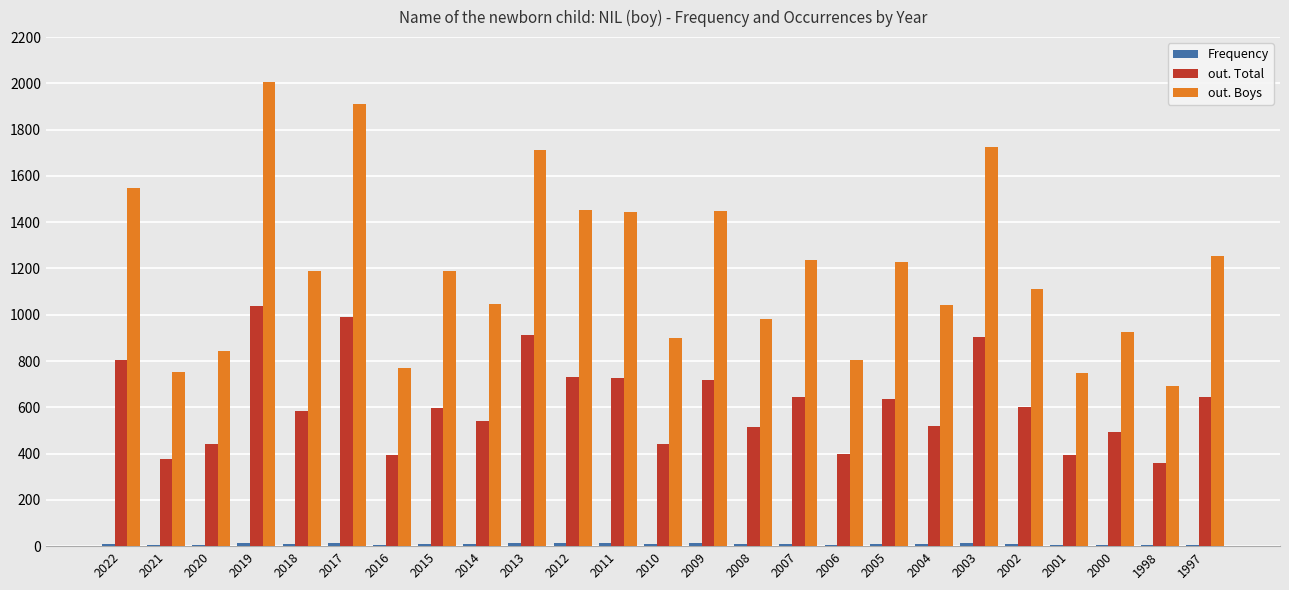

Is it true that out. Total equals 398 at 2006?

True